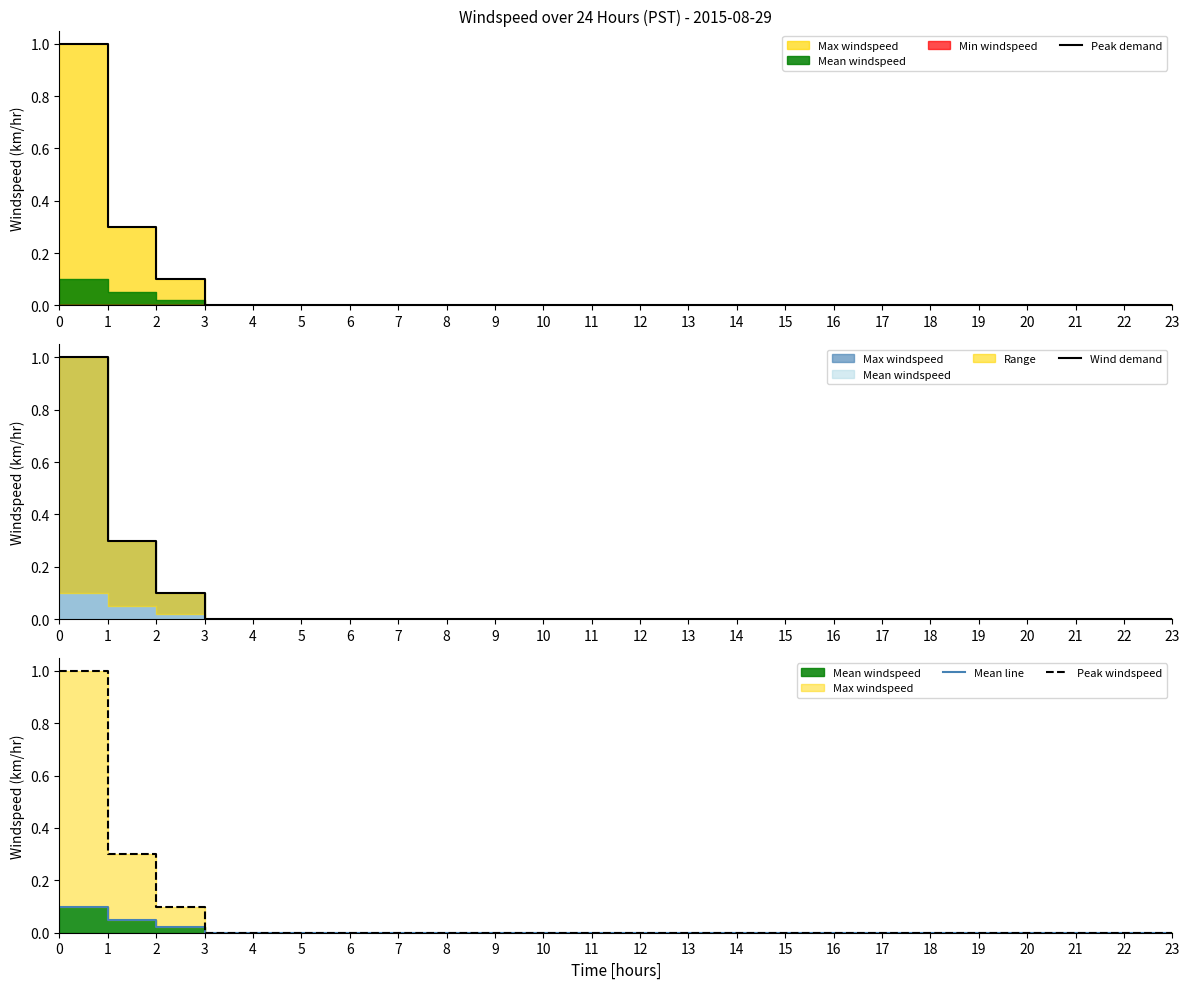

How many Peak demand values are between 0 and 1?

24